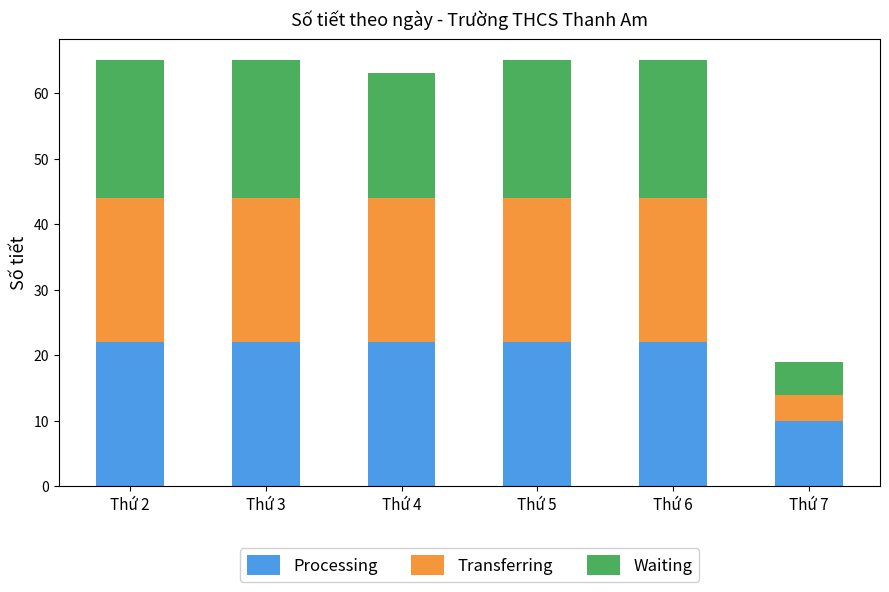

What is the difference between the second highest and minimum values in the Processing series?

12